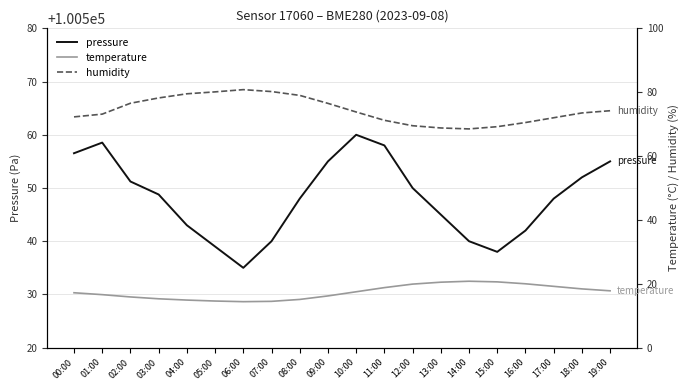

At how many categories does at least one series exceed 37591?

20